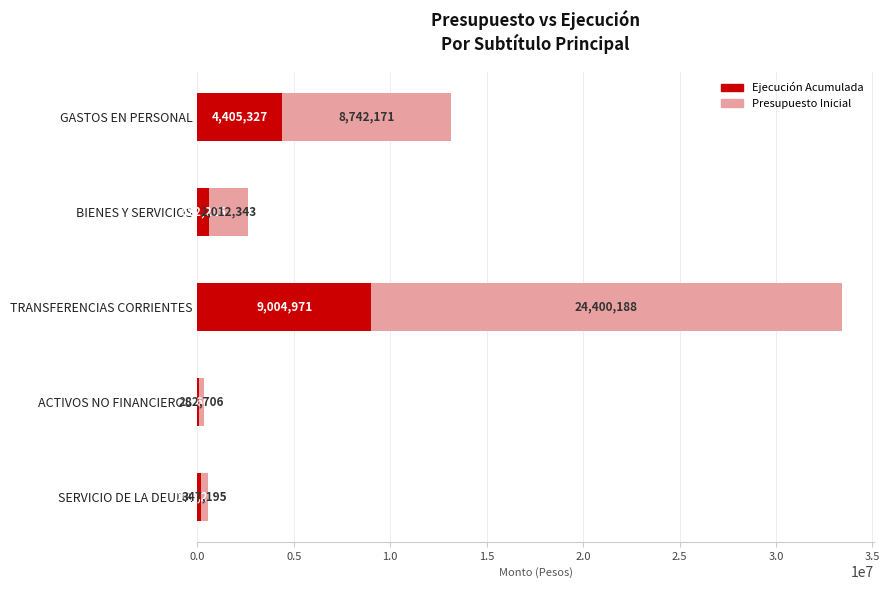

The value of Ejecución Acumulada at TRANSFERENCIAS CORRIENTES is 9004971. True or false?

True